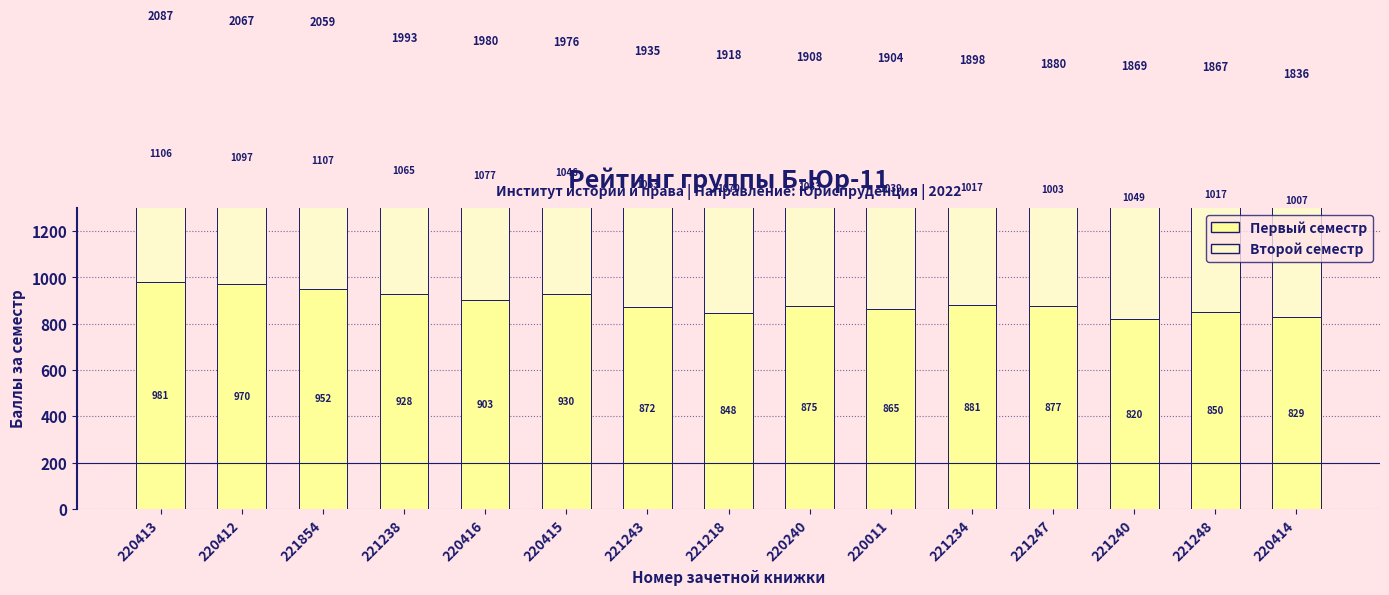

What is the difference between the maximum and minimum values in the Первый семестр series?

161